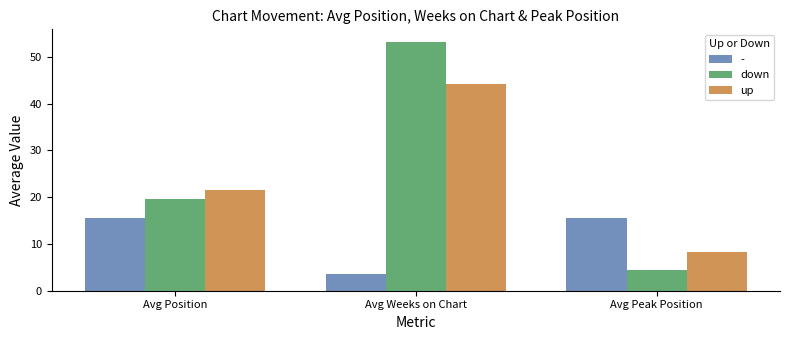

At which label is up closest to 26?

Avg Position